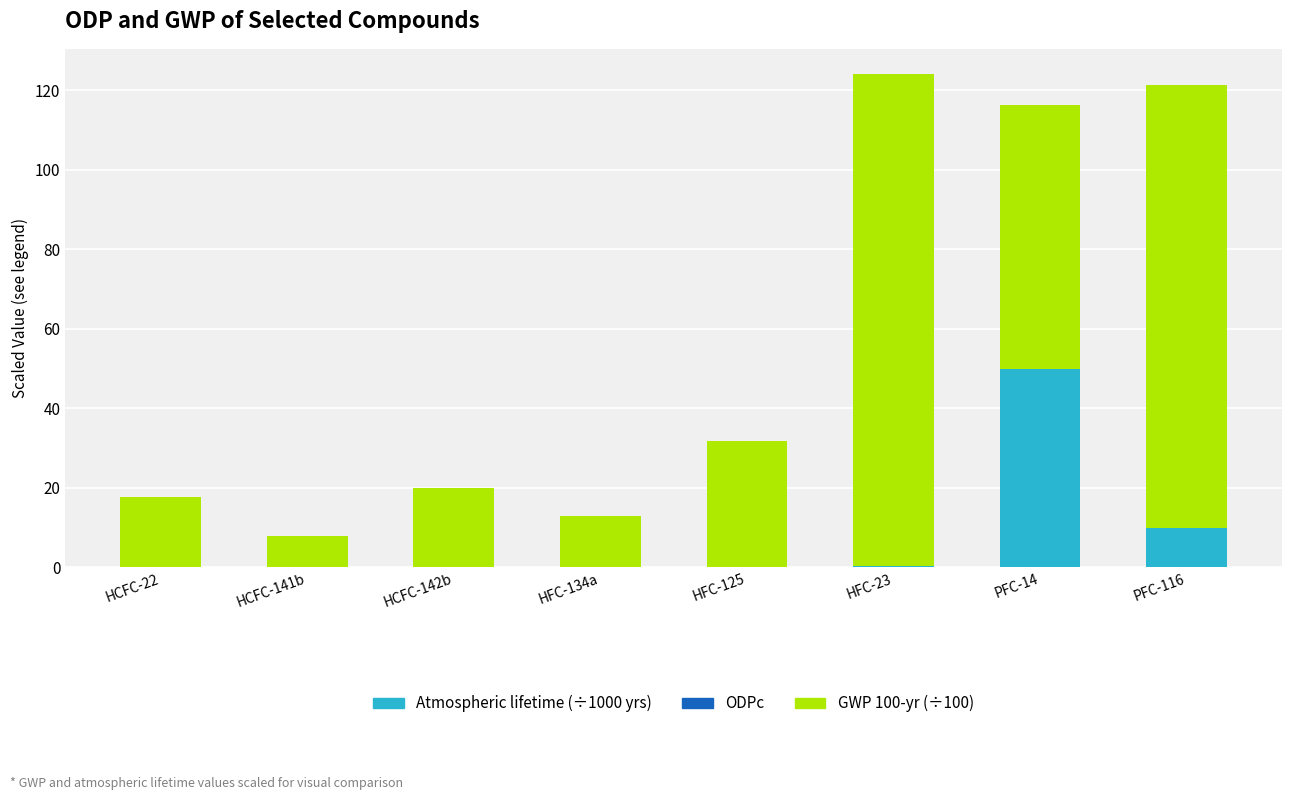

What is the total value across all series at PFC-14?

116.3